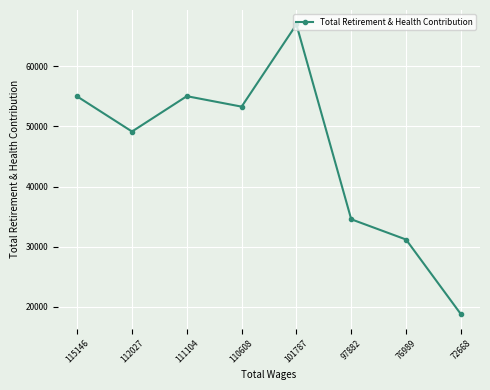

True or false: the data has more than 1 interior local peaks.

True